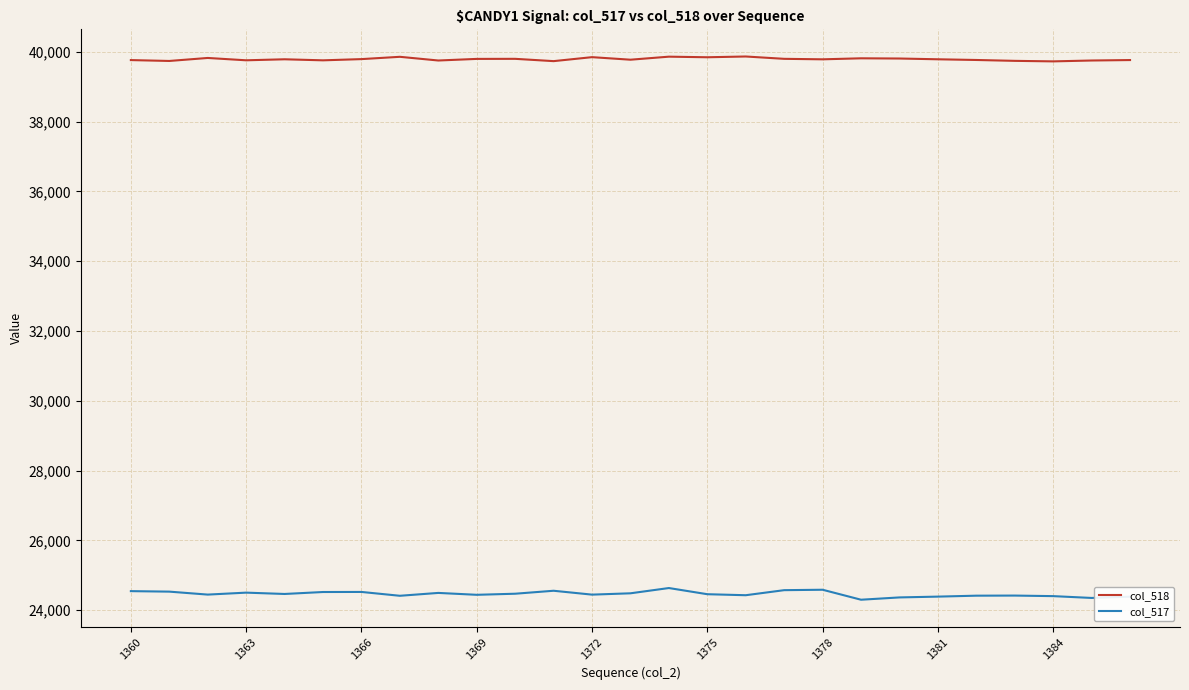

True or false: col_518 and col_517 intersect in this chart.

False